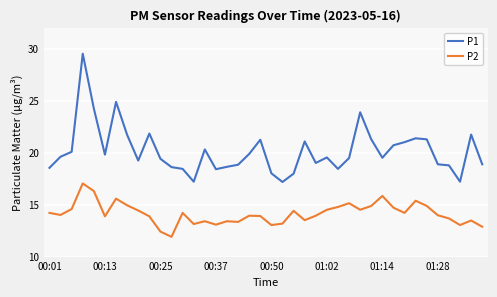

True or false: P2 and P1 cross at least once.

False